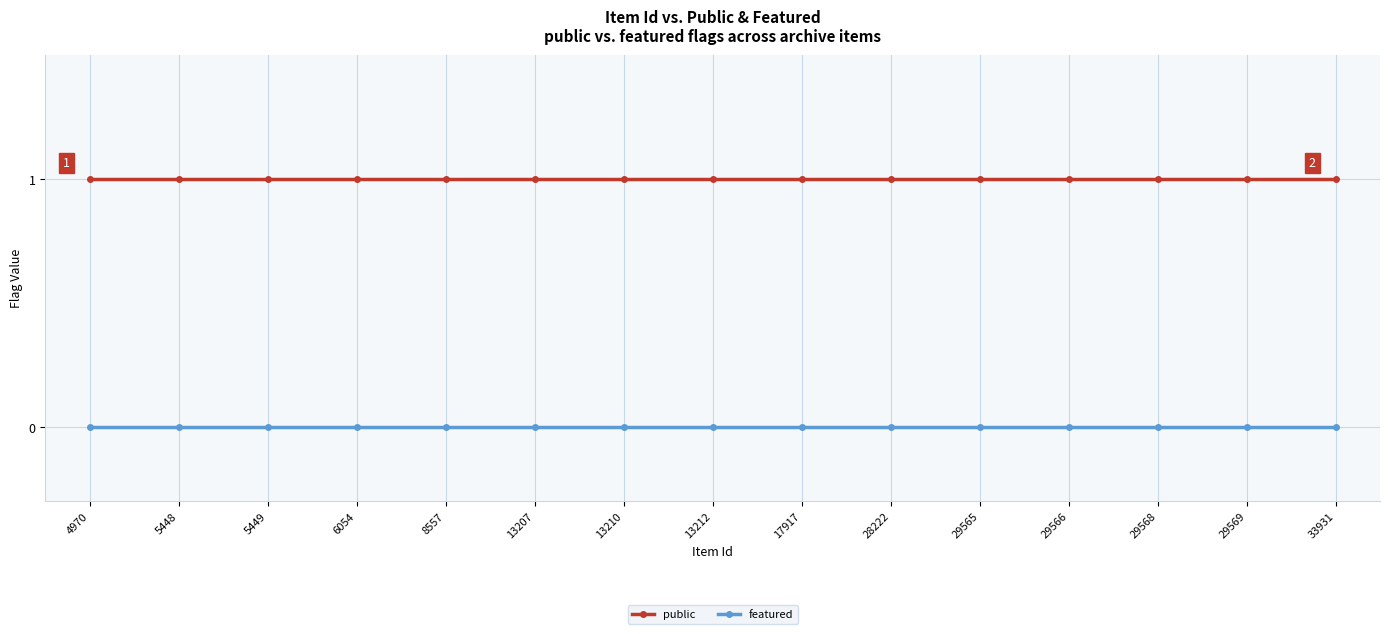

Rank the series at 29565 from lowest to highest value.

featured, public